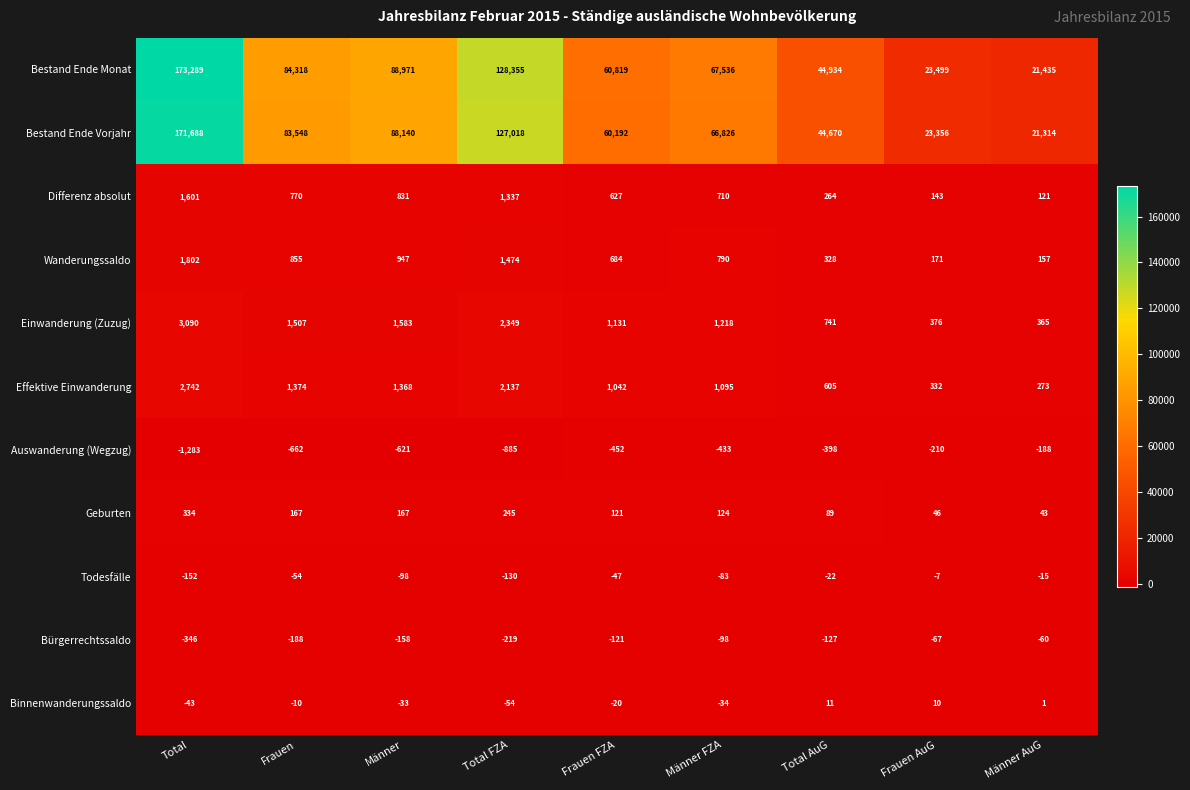

What is the difference between the highest and lowest values at Frauen FZA?

61271